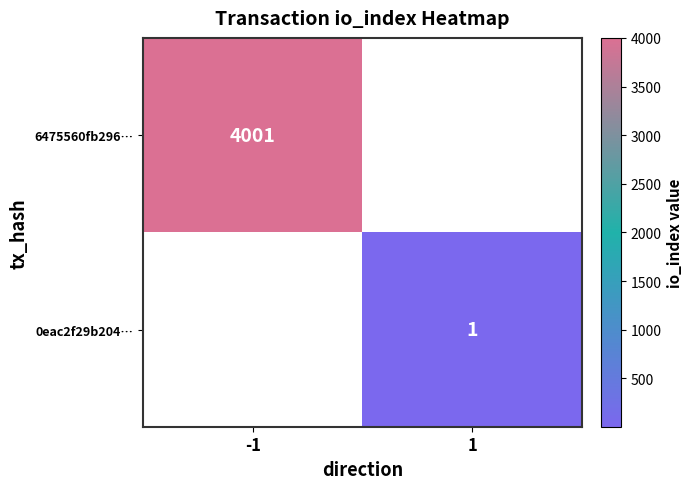

The 6475560fb296… series shows 4001 at -1. True or false?

True